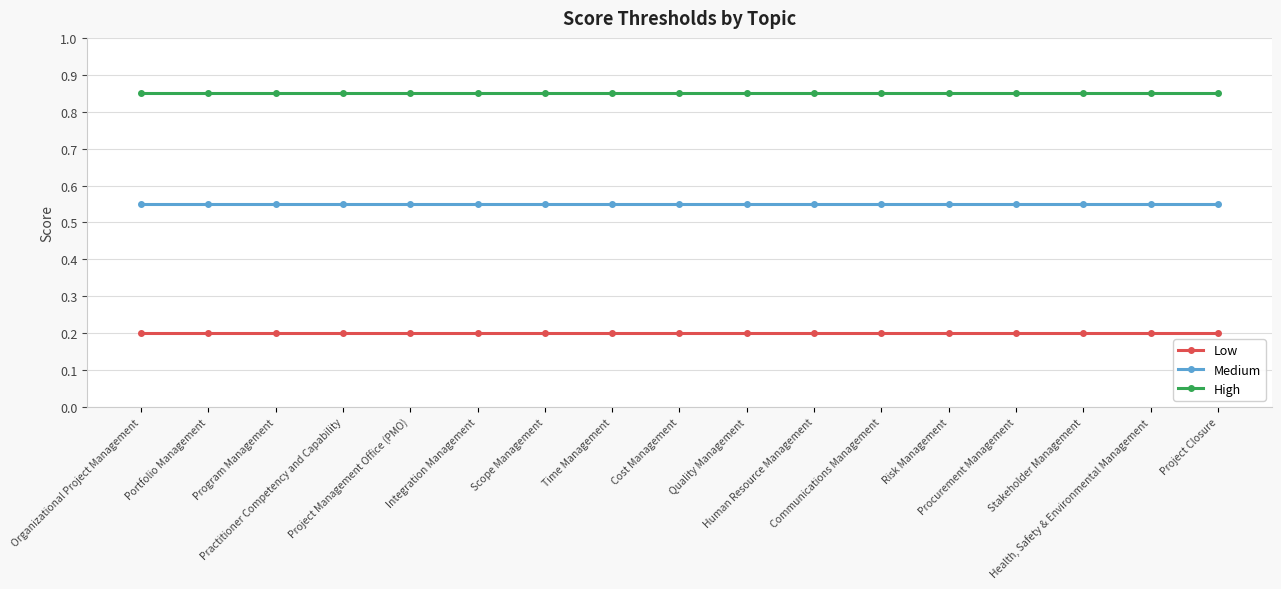

True or false: Low and High cross at least once.

False